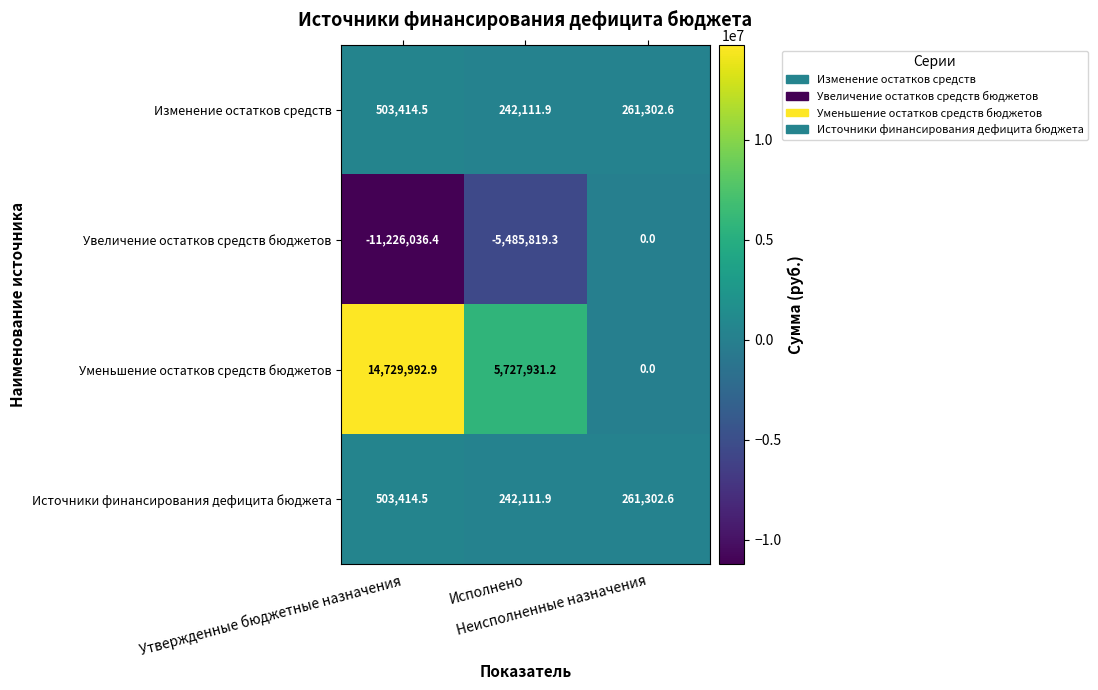

Which series has the largest range (max minus min)?

Уменьшение остатков средств бюджетов